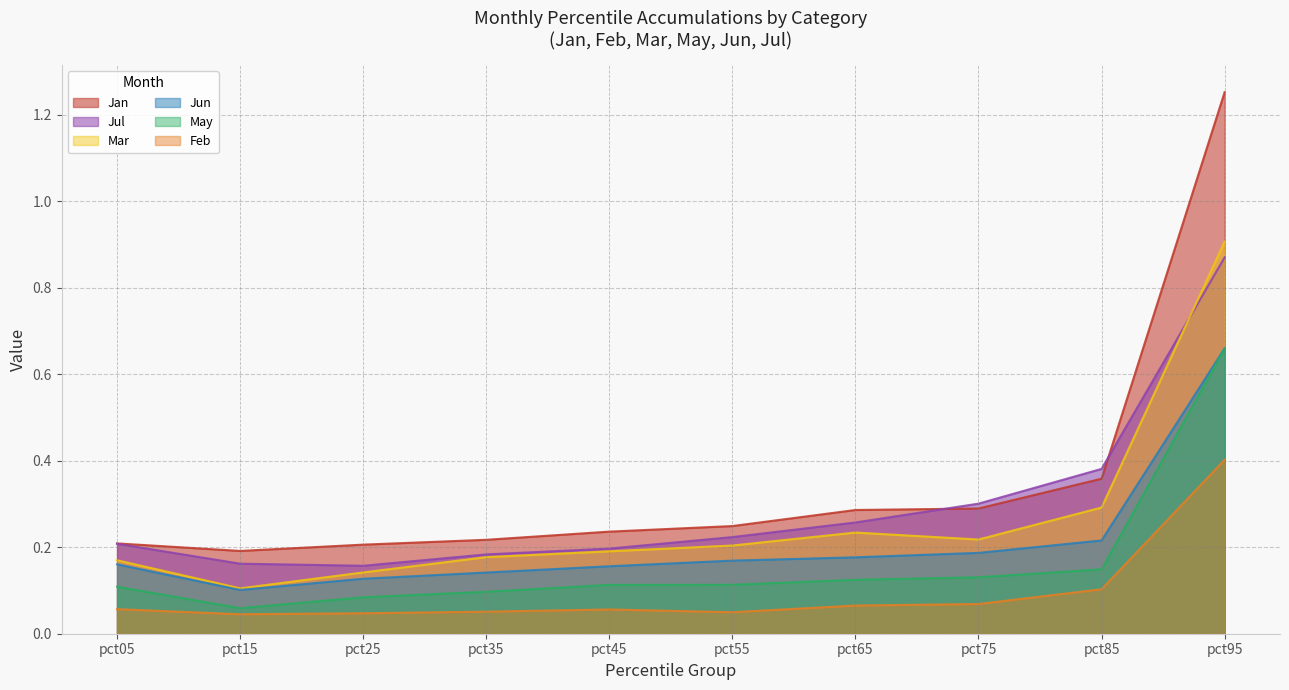

Is it true that Jan equals 0.1 at pct05?

False